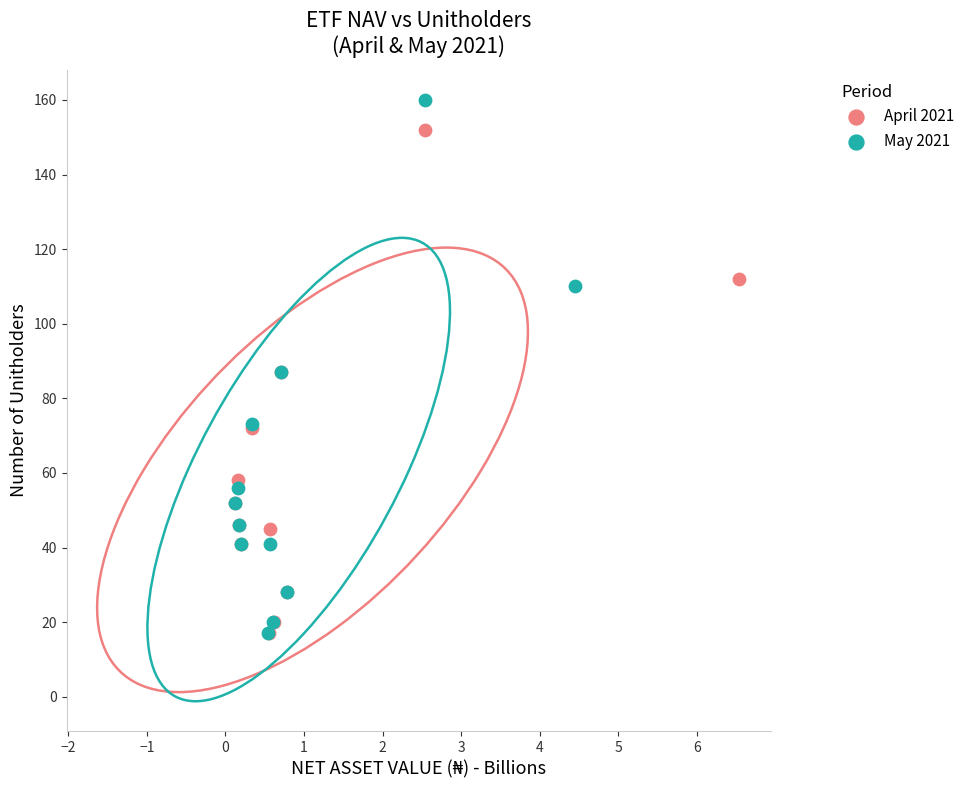

Which series reaches the maximum Y coordinate?

May 2021